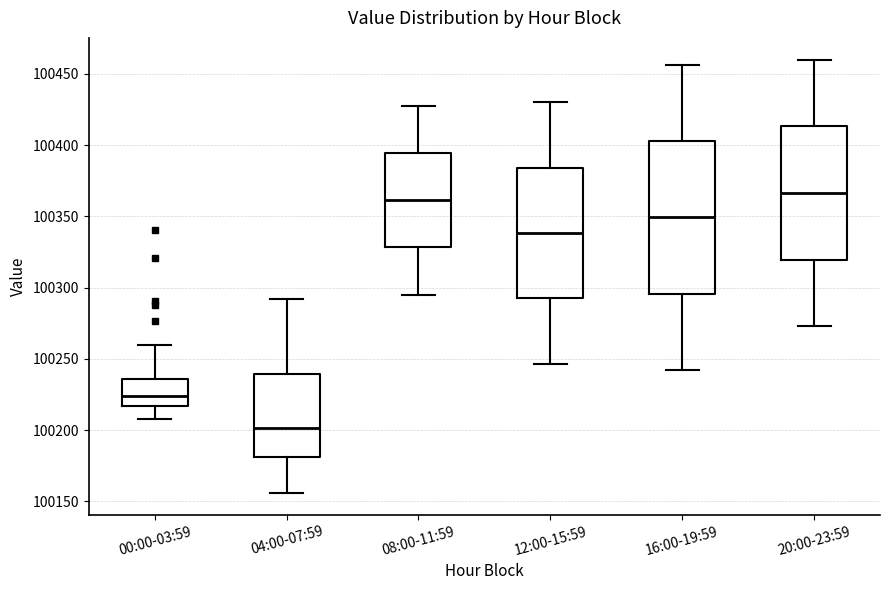

Which box is the tallest, from its lower edge to its upper edge?

16:00-19:59